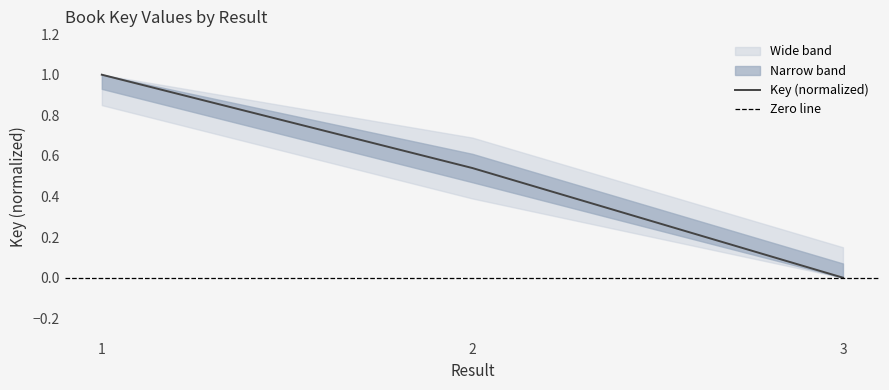

Count the number of categories in the chart.

3